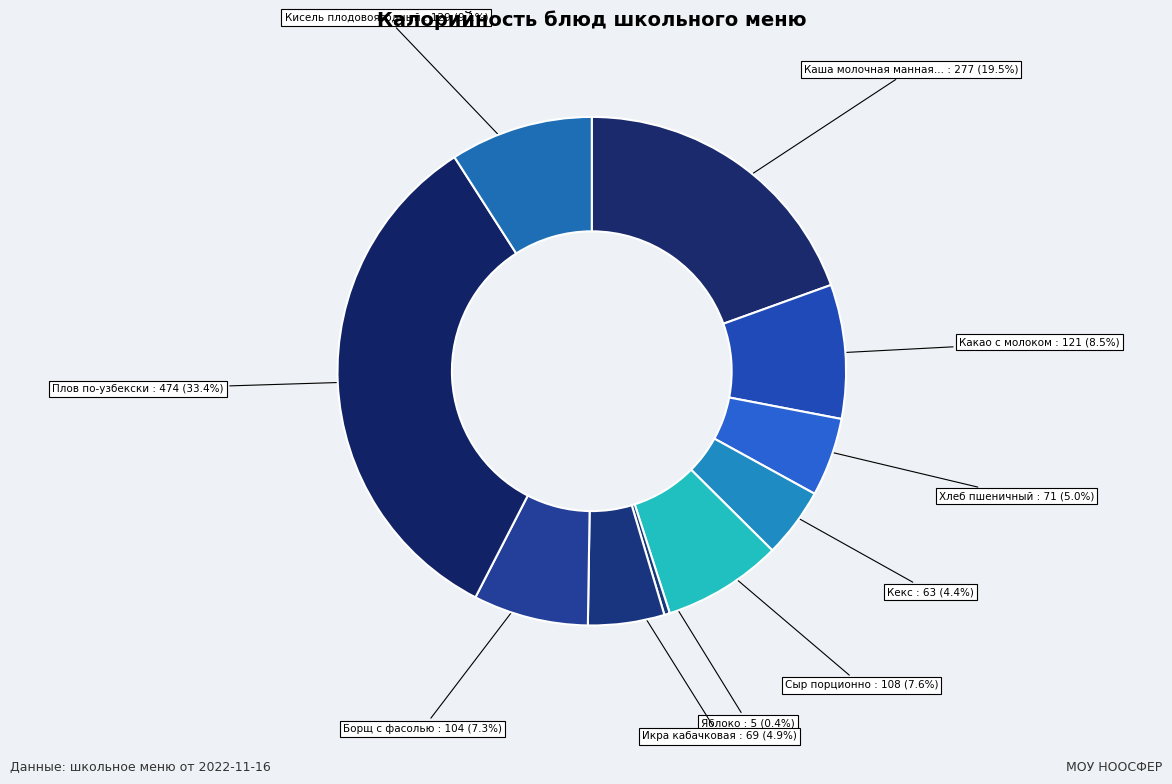

How many segments does this pie chart have?

10